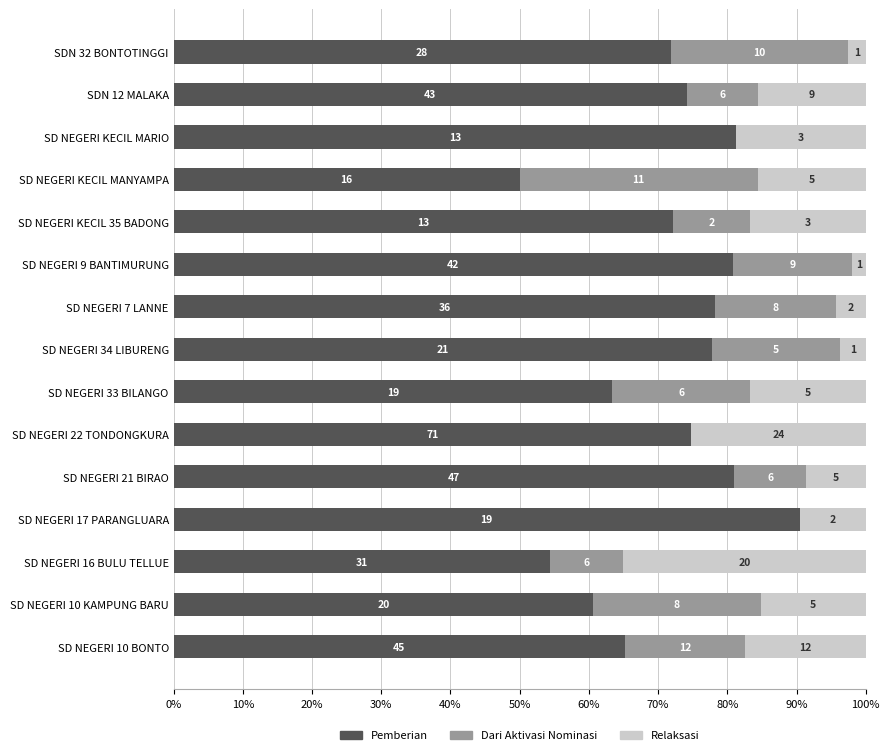

What are all the series names shown in the legend?

Pemberian, Dari Aktivasi Nominasi, Relaksasi